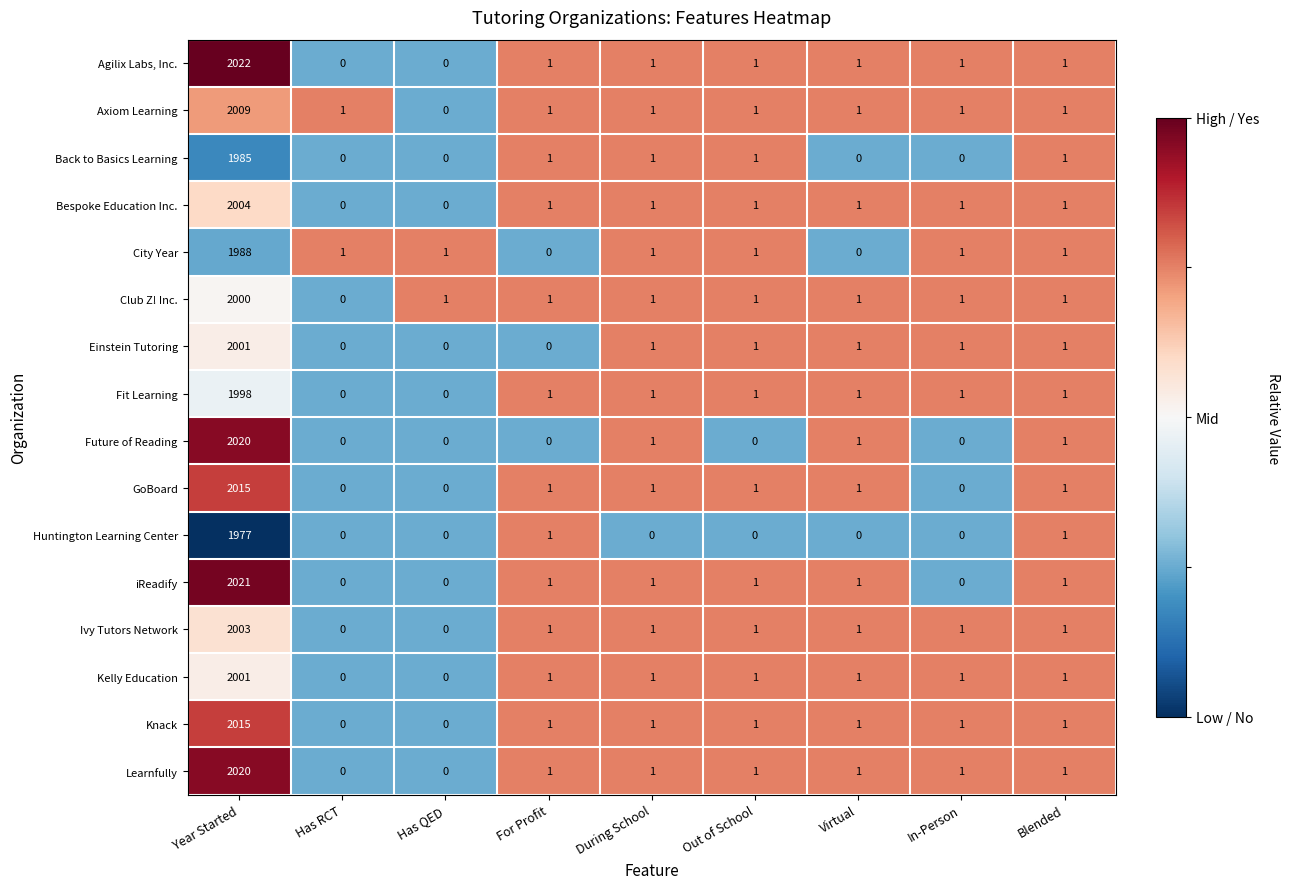

The Back to Basics Learning series shows 1 at Out of School. True or false?

True